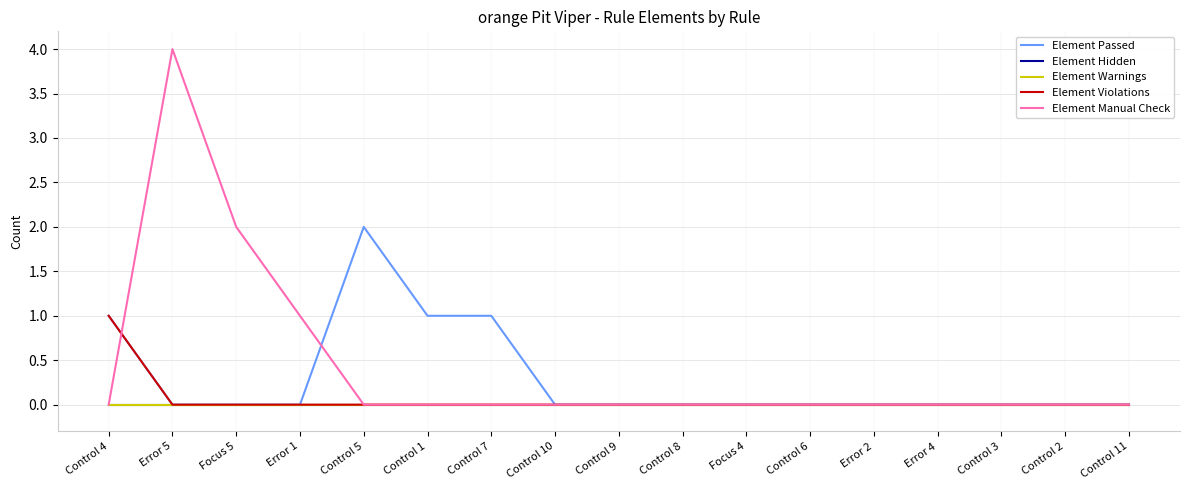

Is this an area chart (filled region under the line)?

No